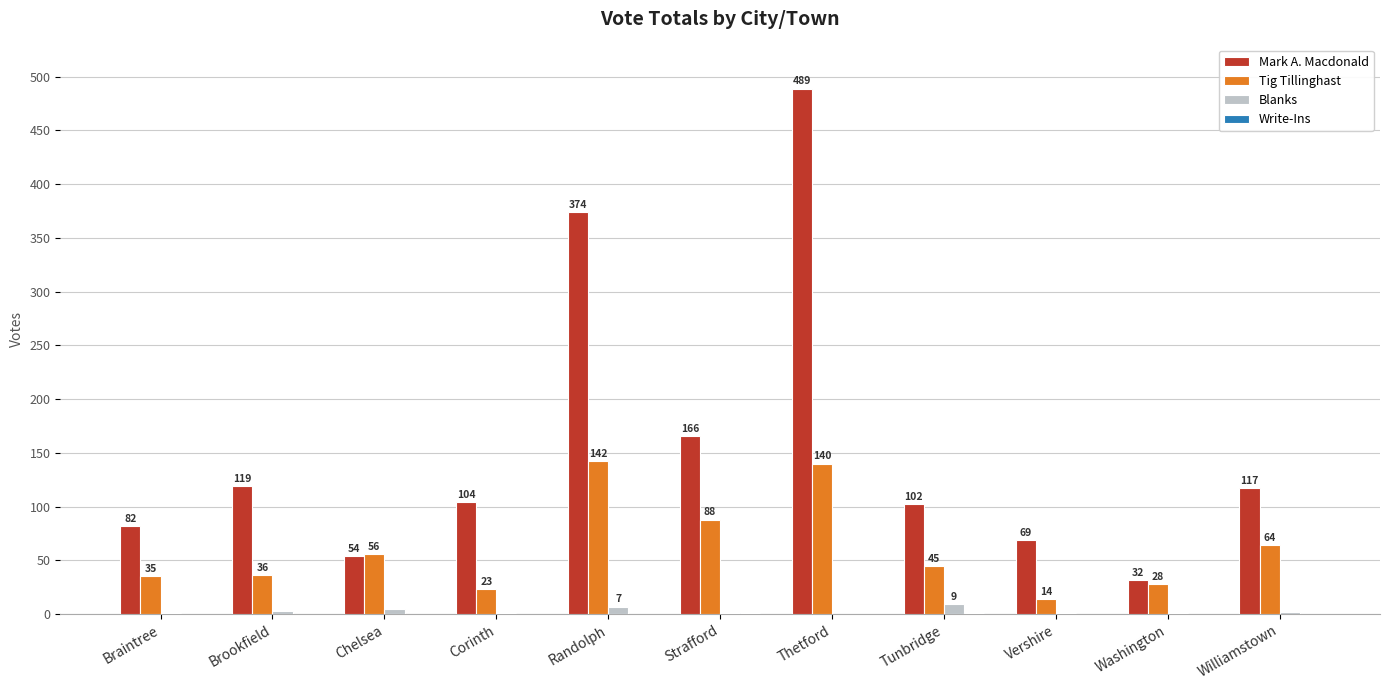

What is the sum of the Mark A. Macdonald values at Randolph and Thetford?

863